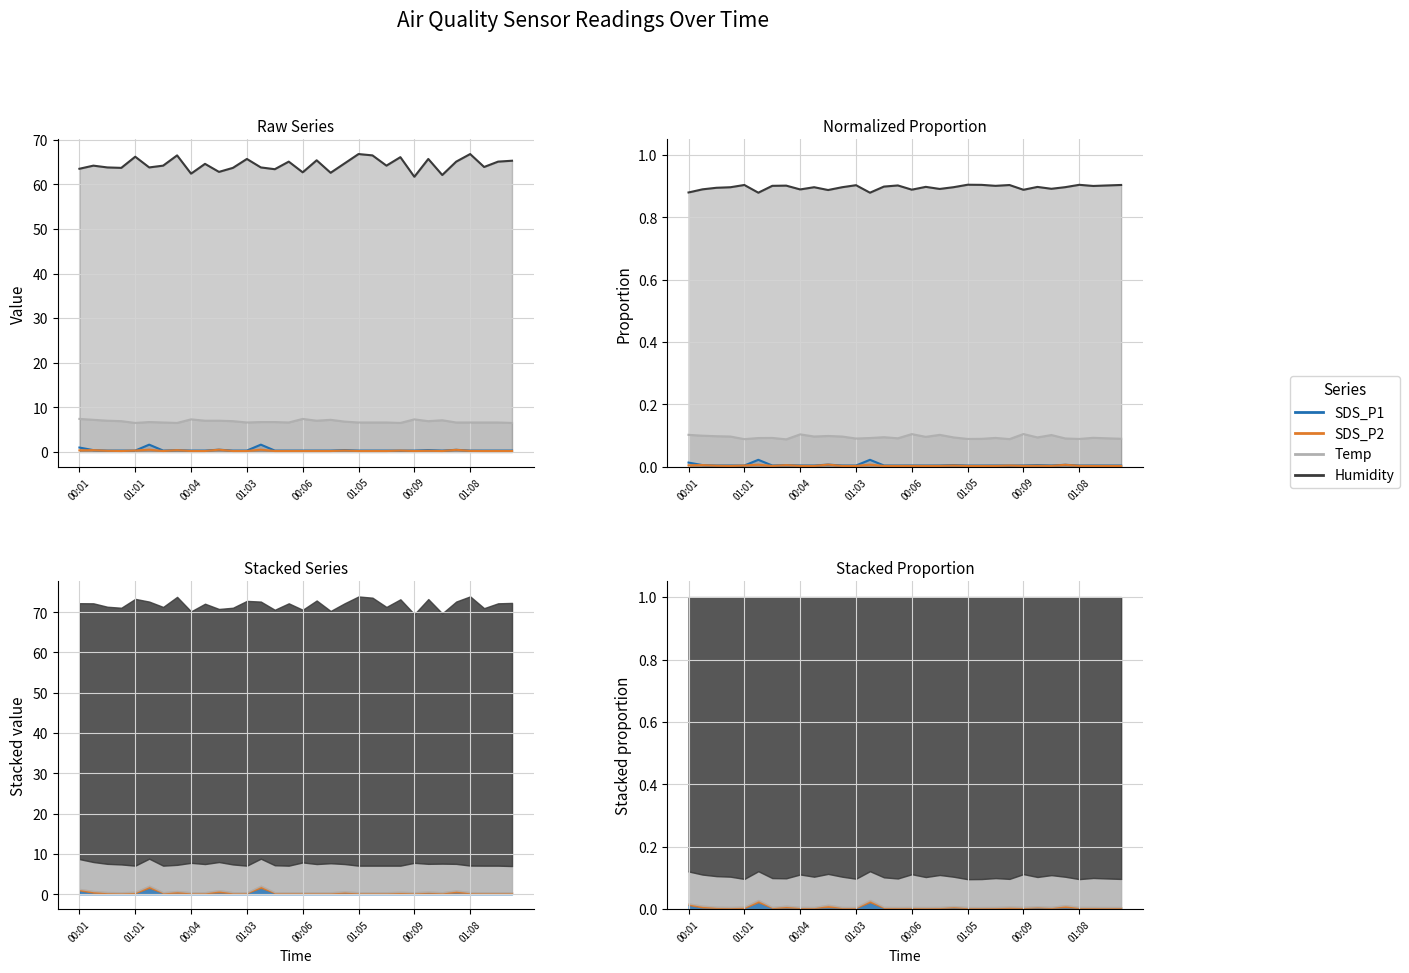

At which label does Humidity first exceed 64?

00:16